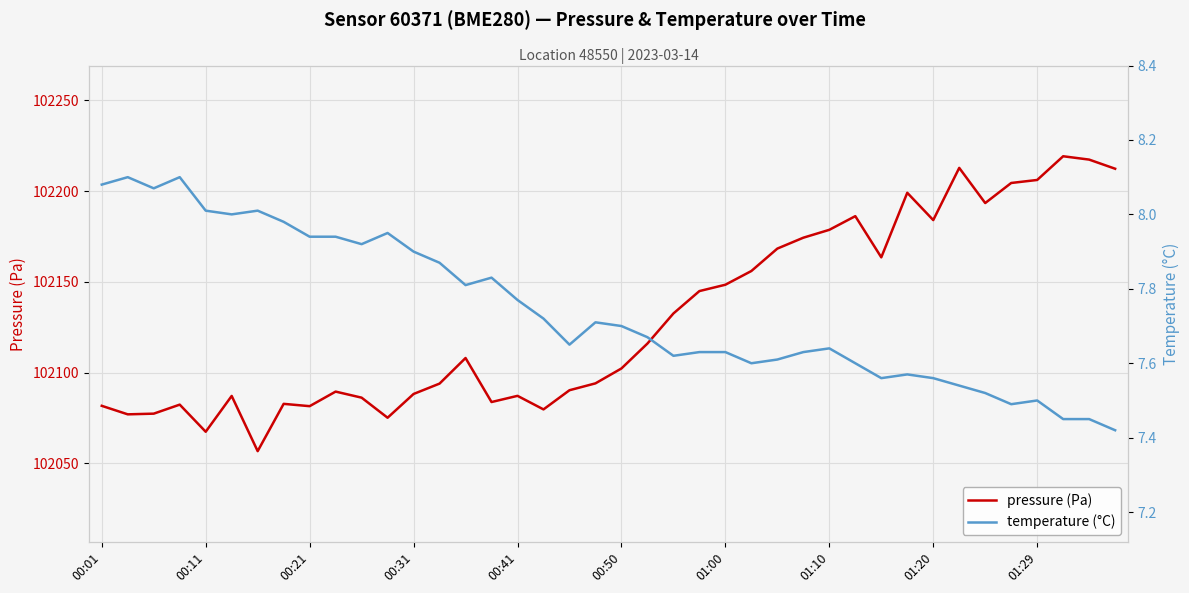

Rank the series at 17 from highest to lowest value.

pressure (Pa), temperature (°C)